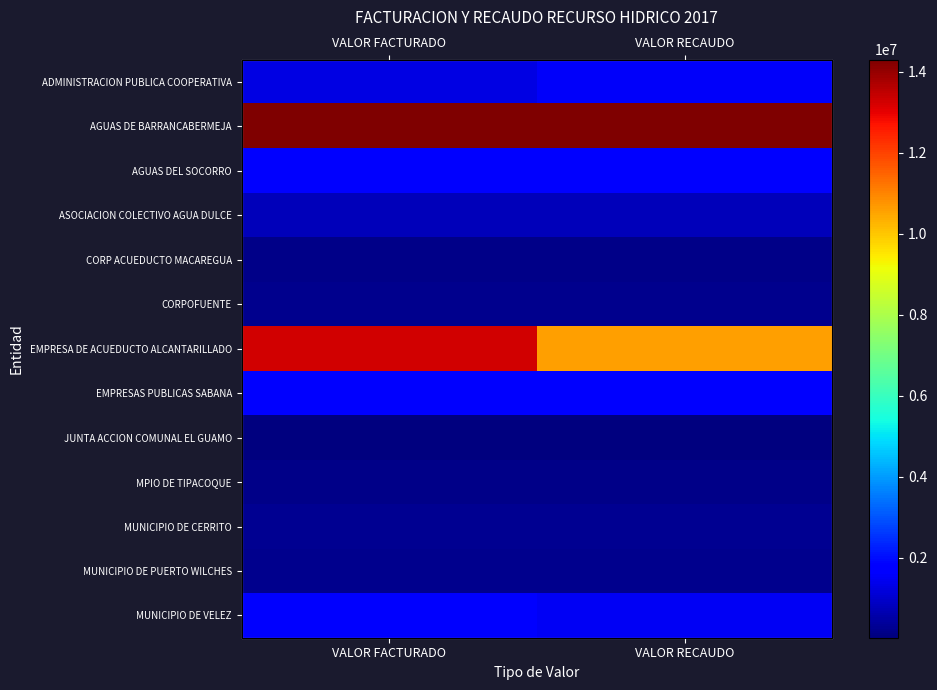

Is the value of AGUAS DEL SOCORRO at VALOR FACTURADO greater than the value of EMPRESAS PUBLICAS SABANA at VALOR RECAUDO?

Yes